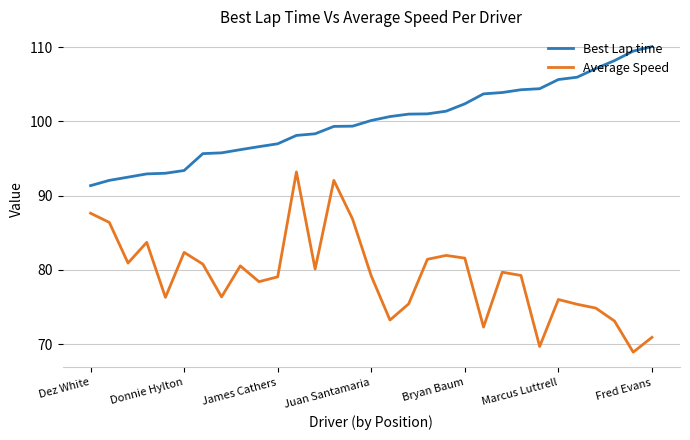

Which series has the largest total across all categories?

Best Lap time